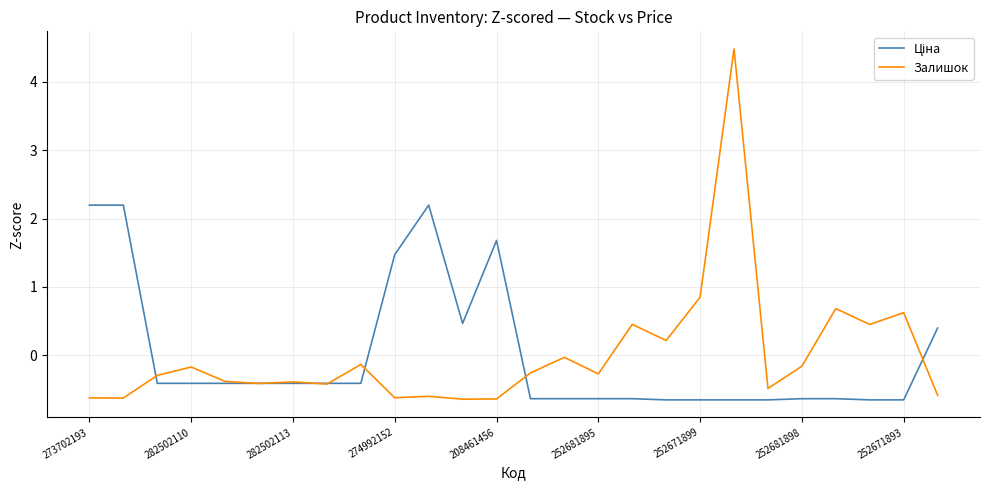

Which series has the widest spread of values?

Залишок